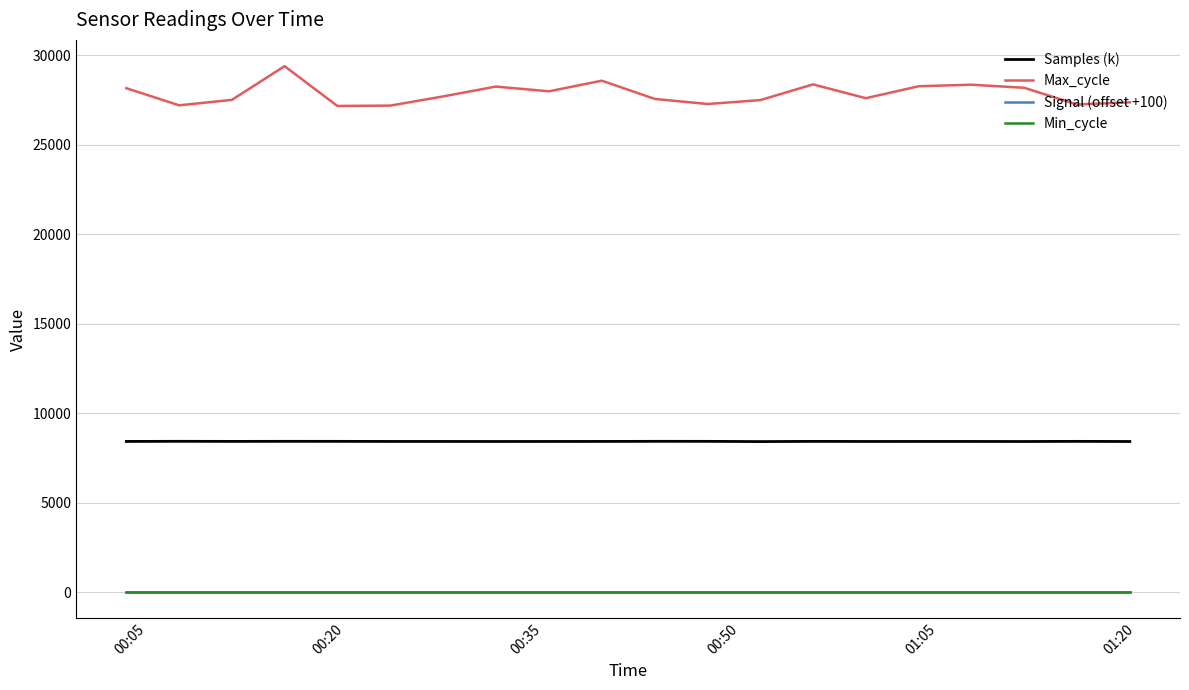

Which series has the largest total across all categories?

Max_cycle